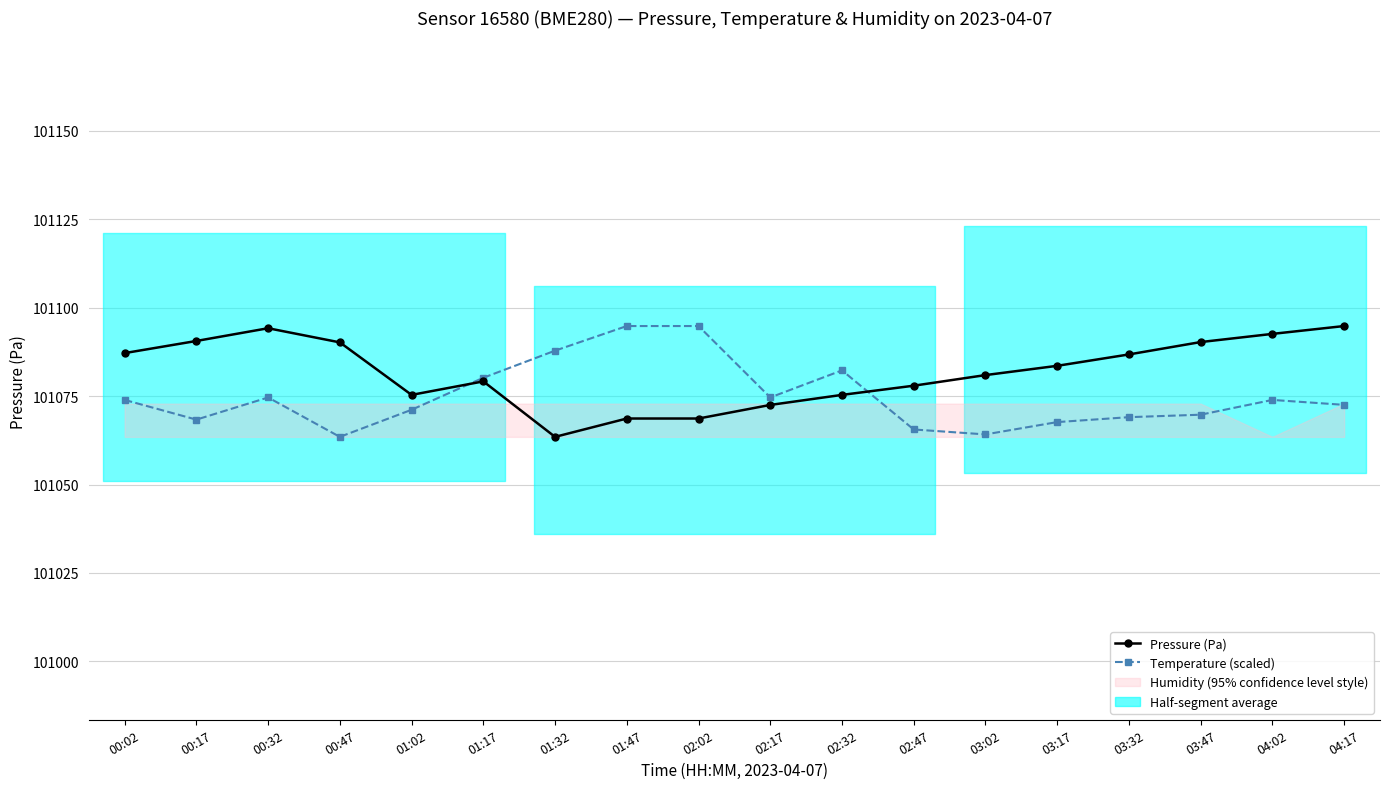

Where do Temperature (scaled) and Pressure (Pa) first cross each other?

01:02 and 01:17